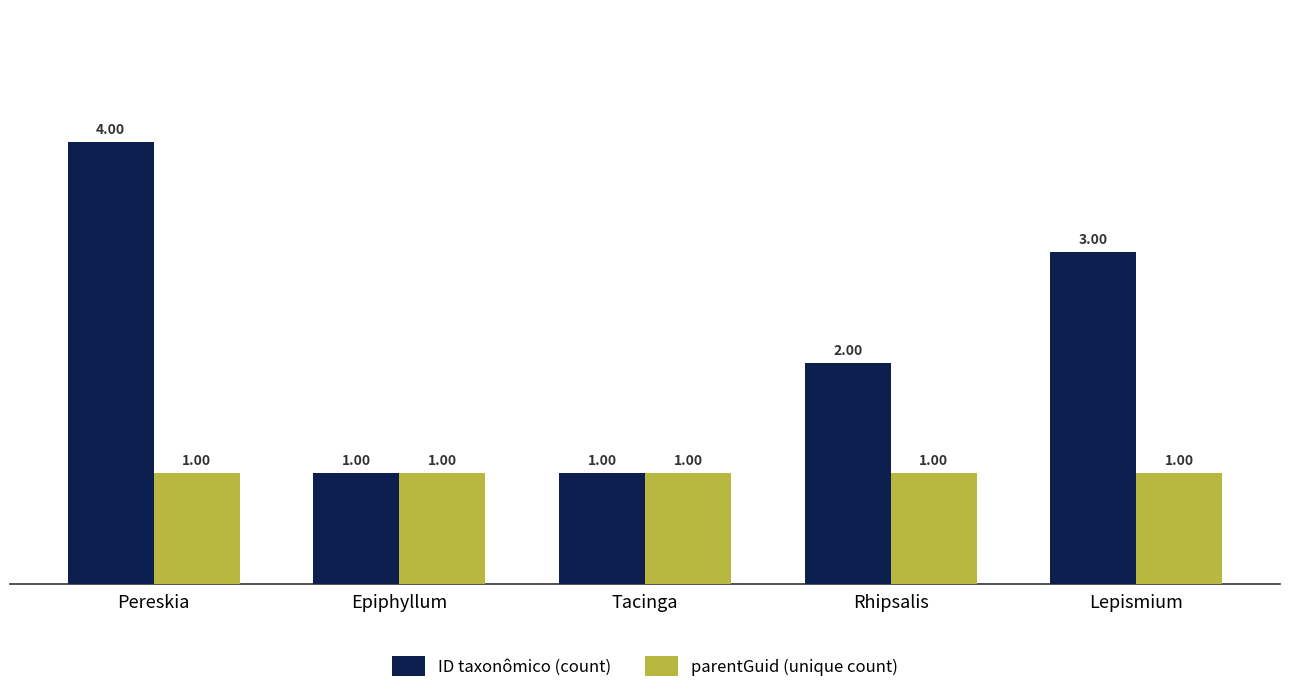

Rank the series by their average value, from lowest to highest.

parentGuid (unique count), ID taxonômico (count)